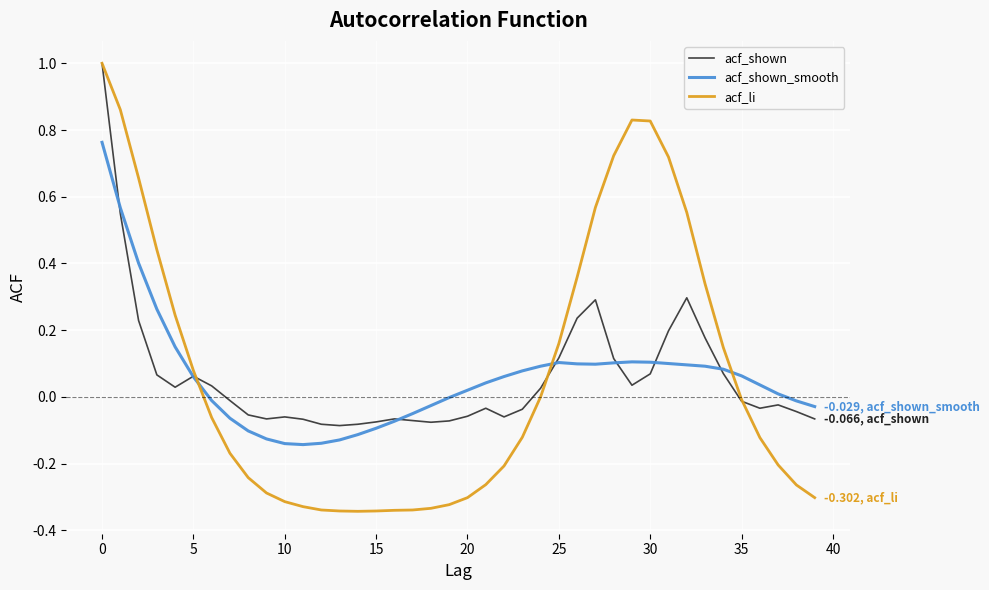

Which series has the widest spread of values?

acf_li